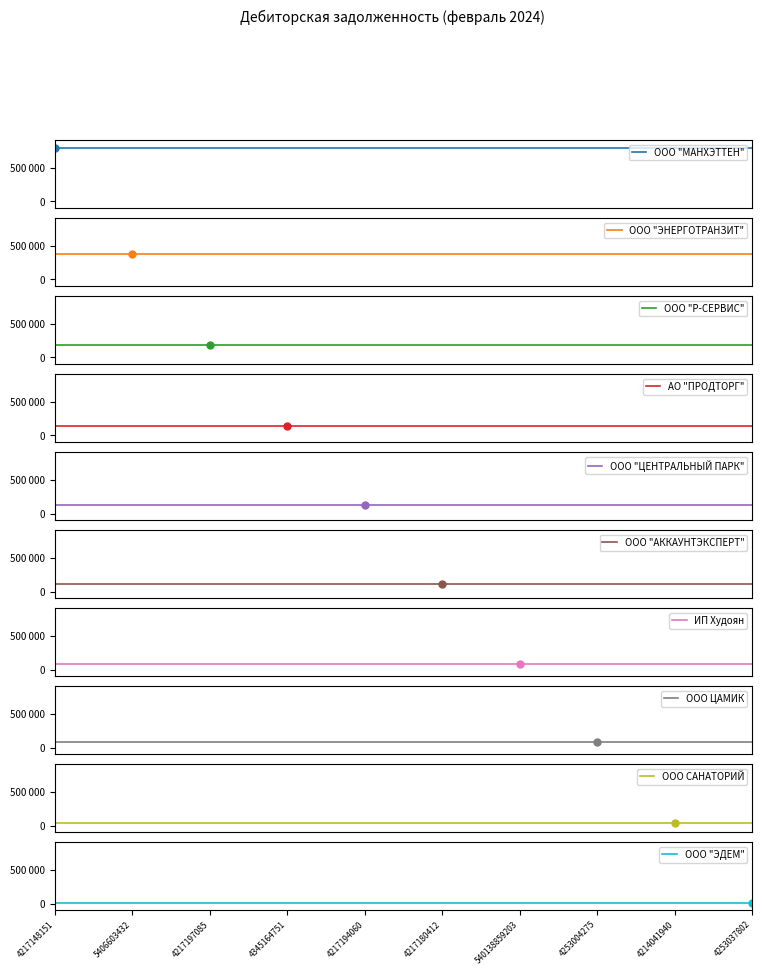

True or false: the data has more than 0 interior local peaks.

False